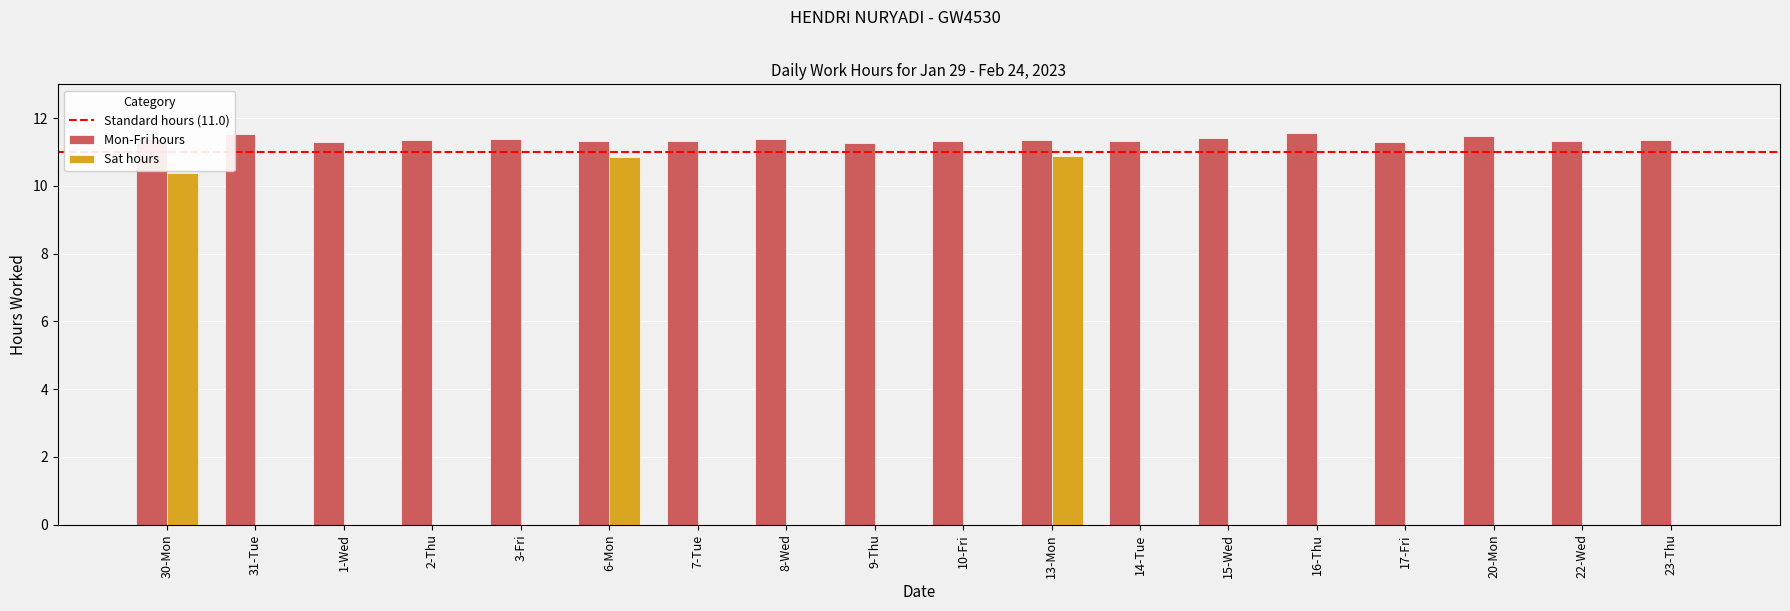

Between 30-Mon and 23-Thu, which series saw the biggest shift?

Sat hours